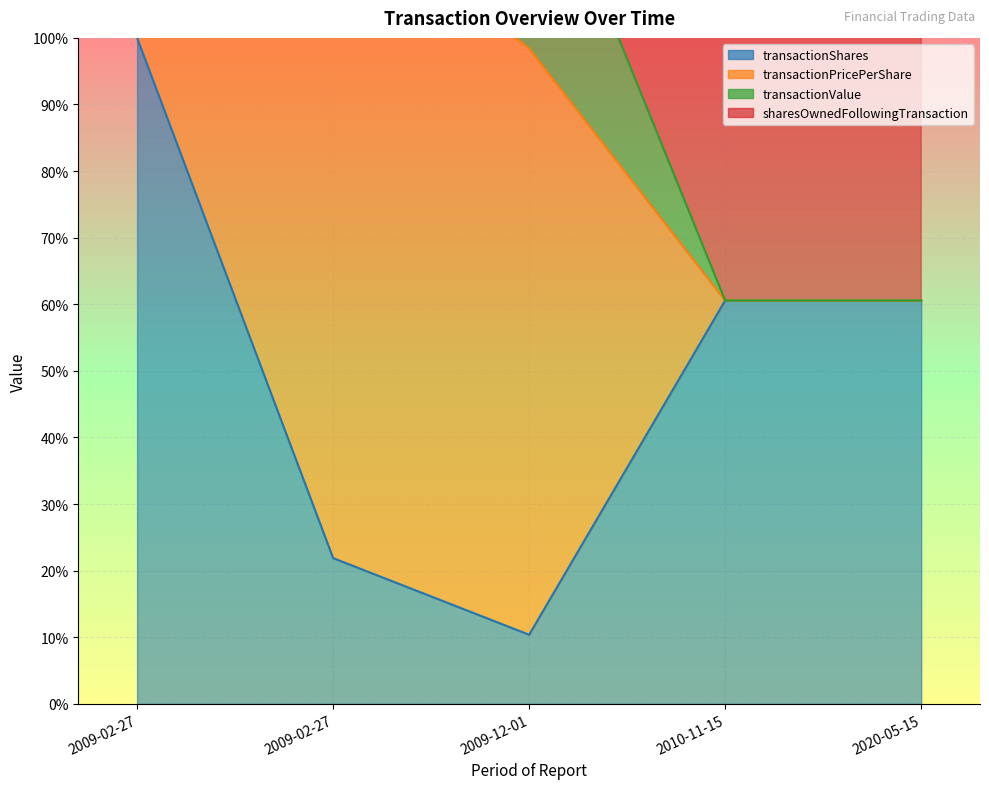

Where does the transactionValue series first go above 133?

2009-02-27